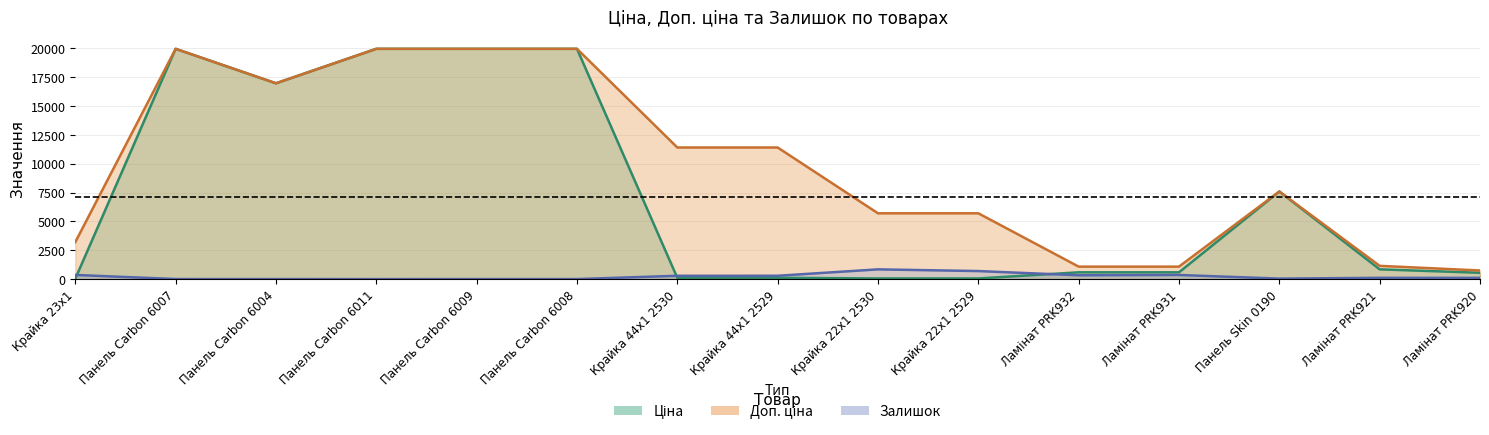

What is the total value across all series at Панель Carbon 6004?

33956.7